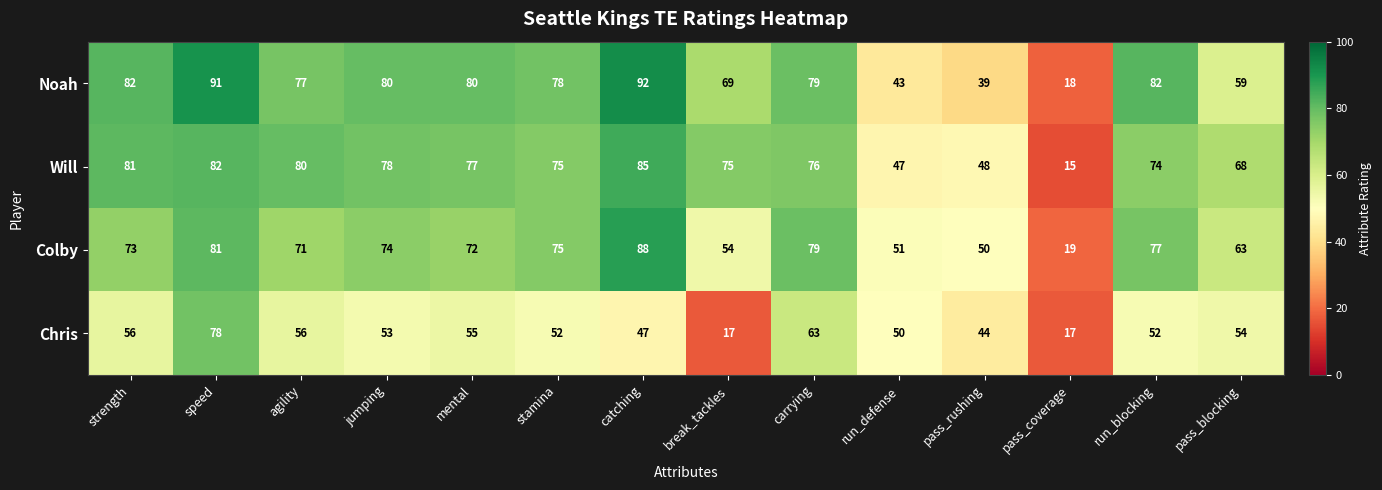

List the series in order of their peak value, highest first.

Noah, Colby, Will, Chris